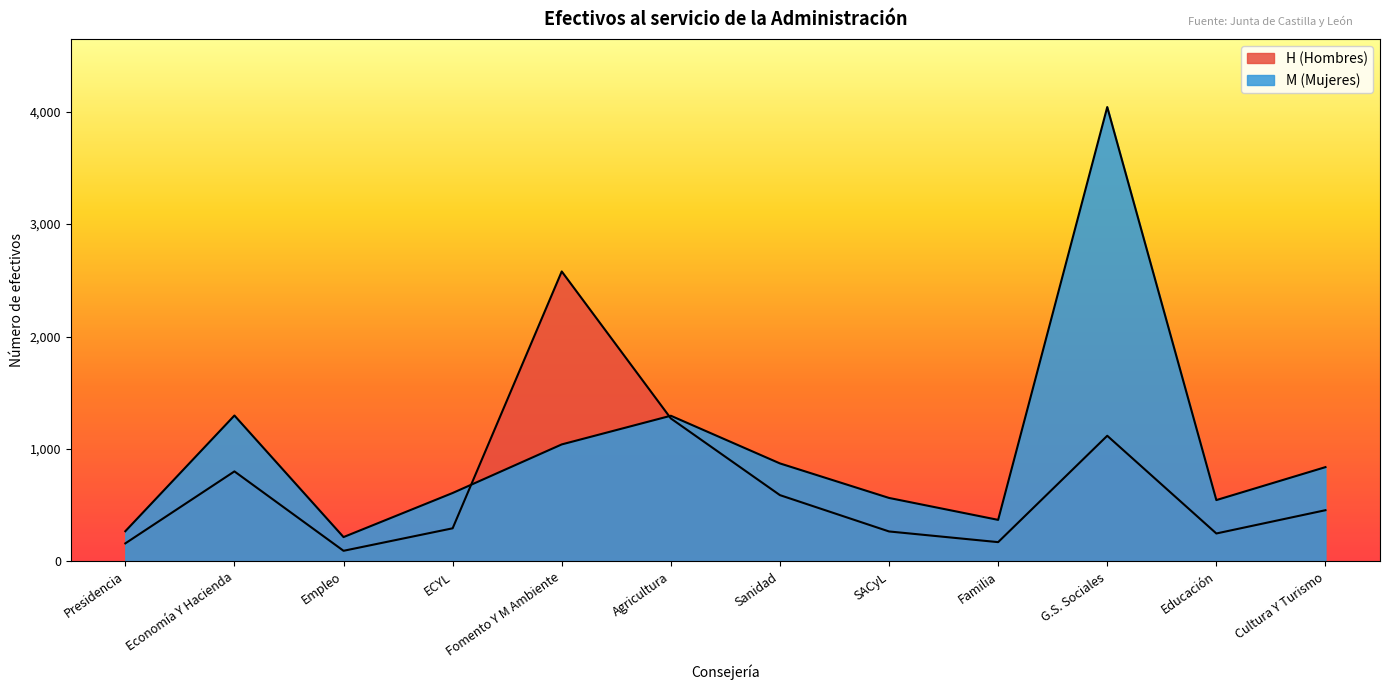

The value of M (Mujeres) at Cultura Y Turismo is 317. True or false?

False